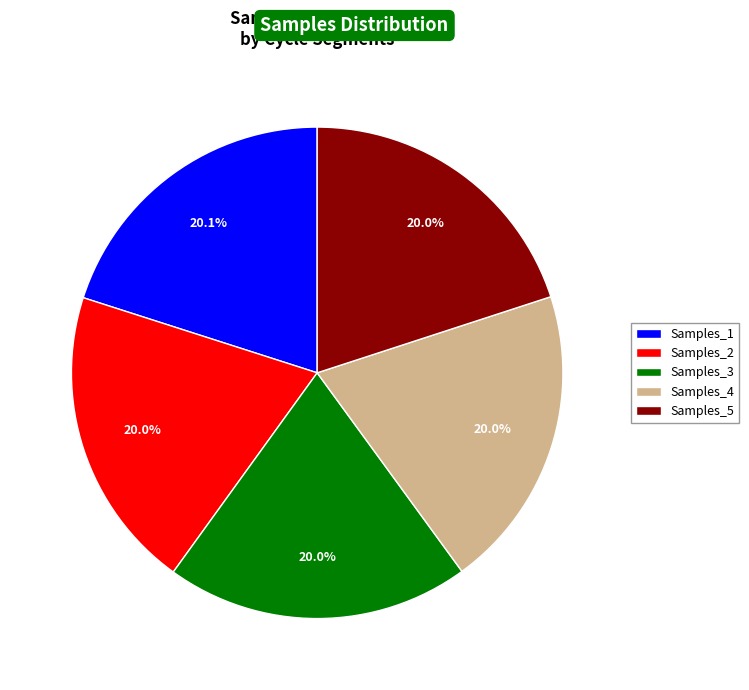

Is the sum of Samples_2 and Samples_1 greater than half?

No